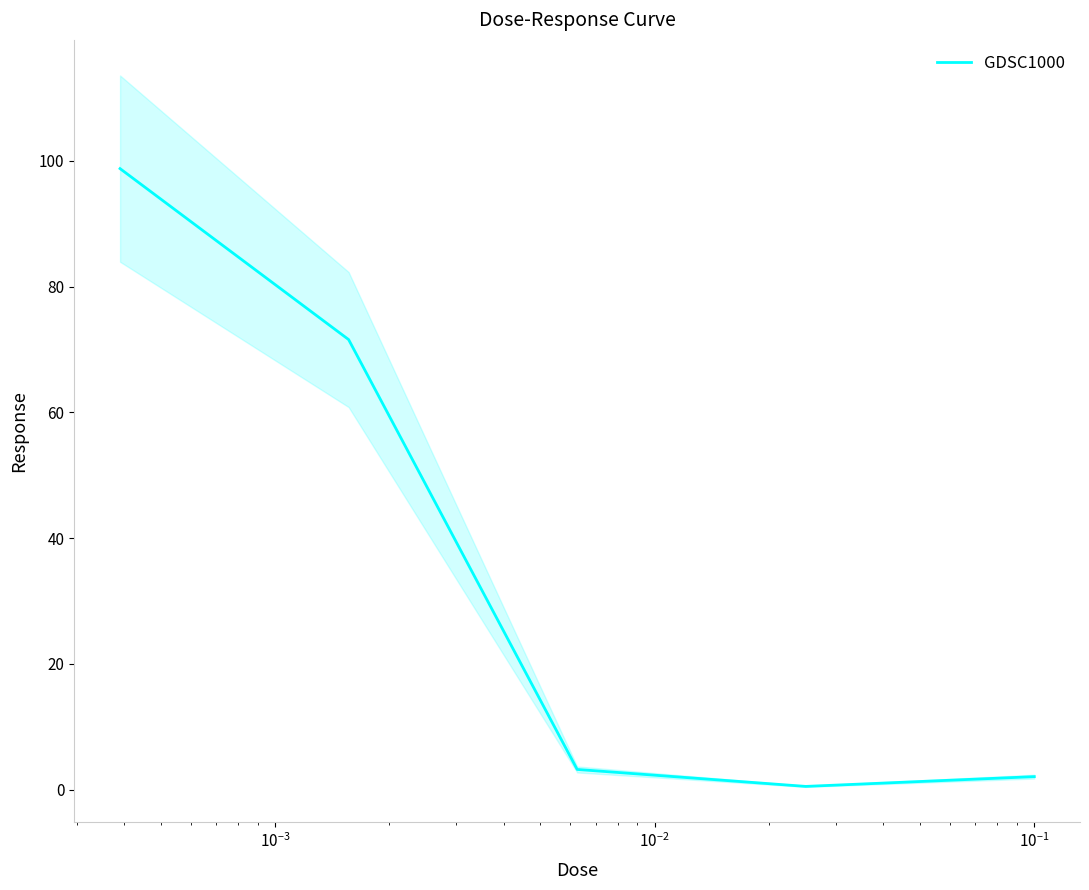

What is the maximum value for GDSC1000?

98.8